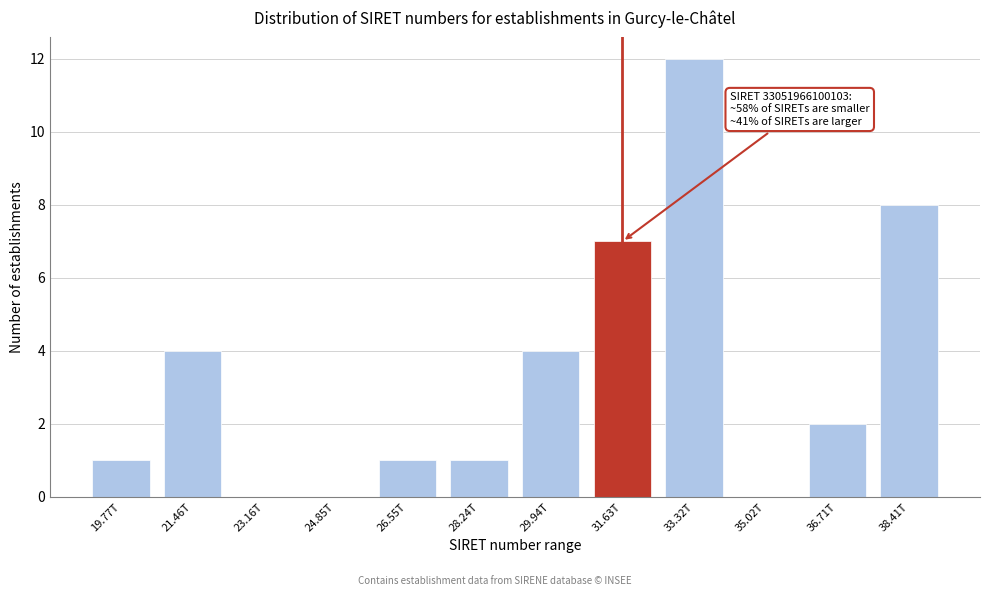

Reading left to right, list all the values displayed in this chart.

19.77T=1	21.46T=4	23.16T=0	24.85T=0	26.55T=1	28.24T=1	29.94T=4	31.63T=7	33.32T=12	35.02T=0	36.71T=2	38.41T=8